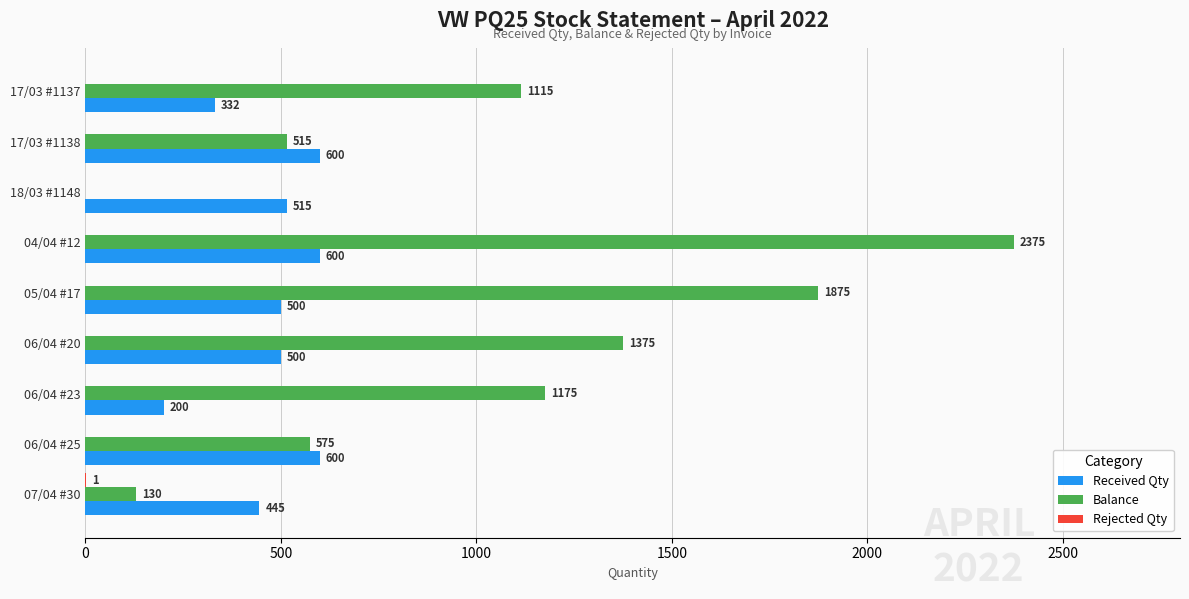

What is the sum of all Received Qty values?

4292